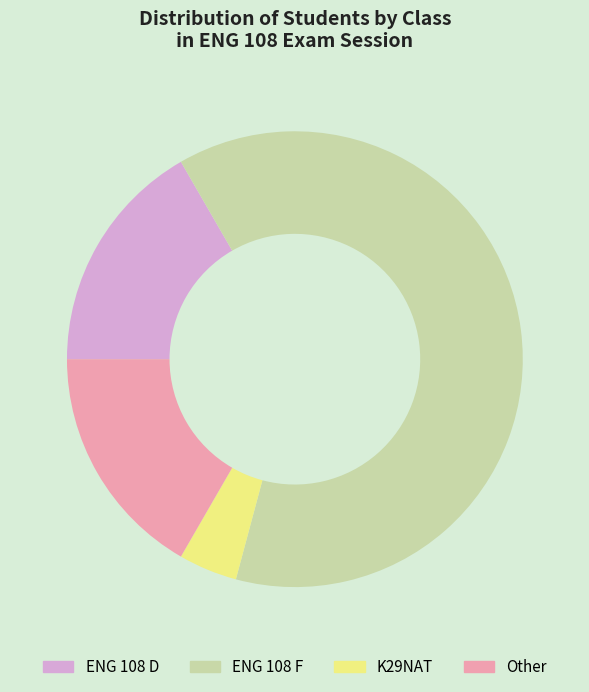

Which slice is the smallest?

K29NAT